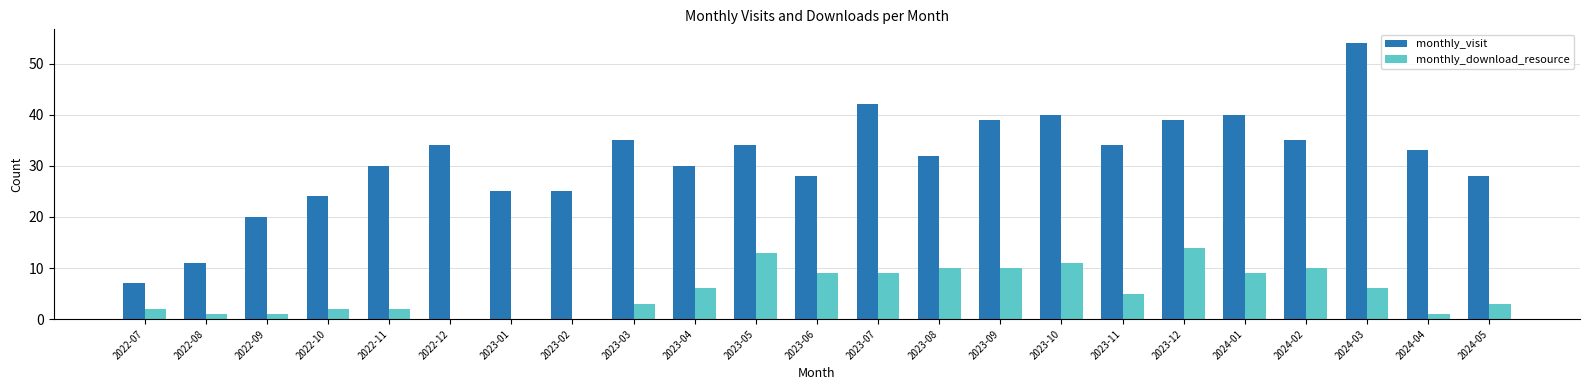

What is the maximum value shown in the chart?

54